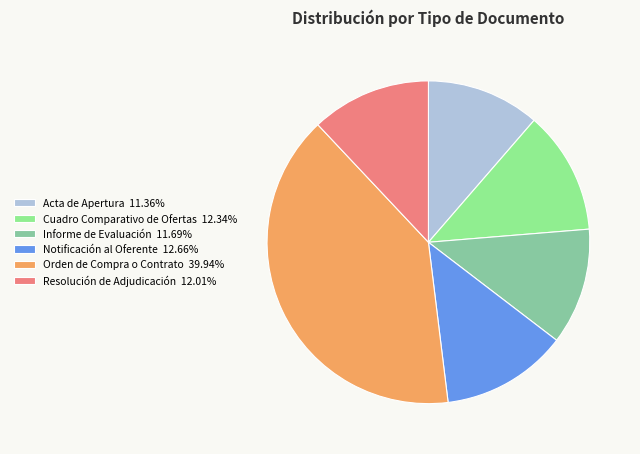

Is it true that Informe de Evaluación is 12% of the pie?

True